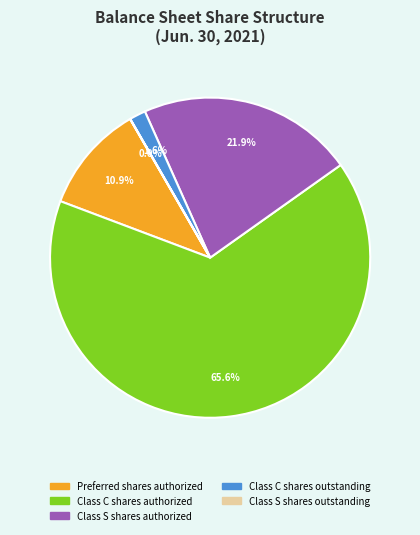

To the nearest percent, what percentage of the pie is Class C shares authorized?

66%